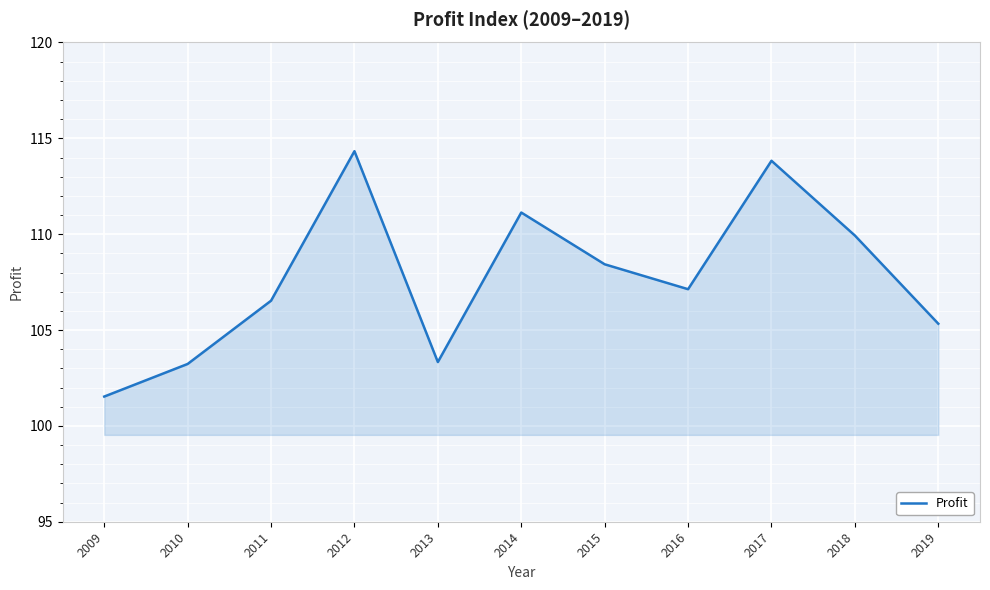

The chart shows a value of 47.7 at 2017. True or false?

False